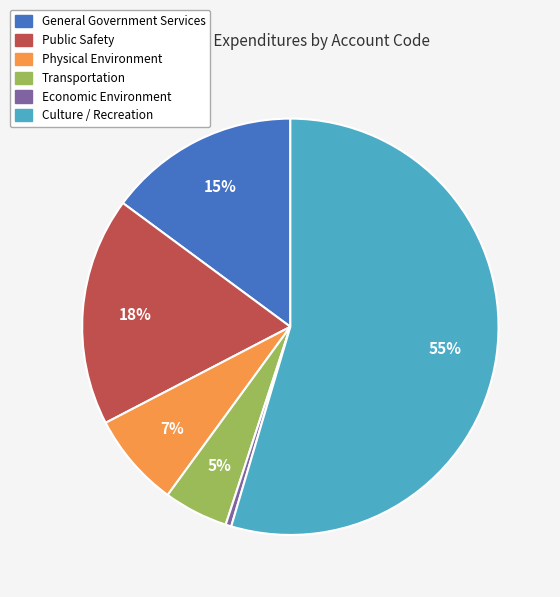

To the nearest percent, what portion does Physical Environment represent?

7%